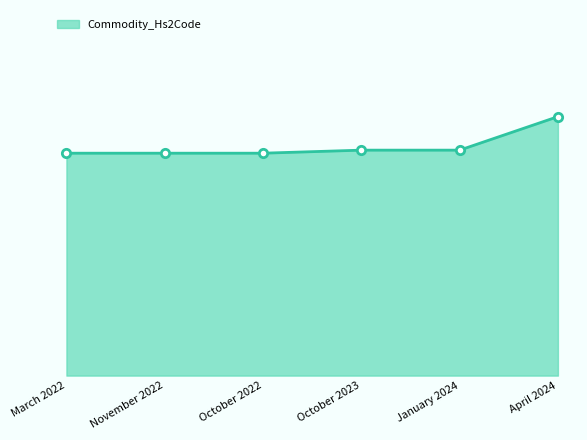

Does the chart display data point markers on the line(s)?

No